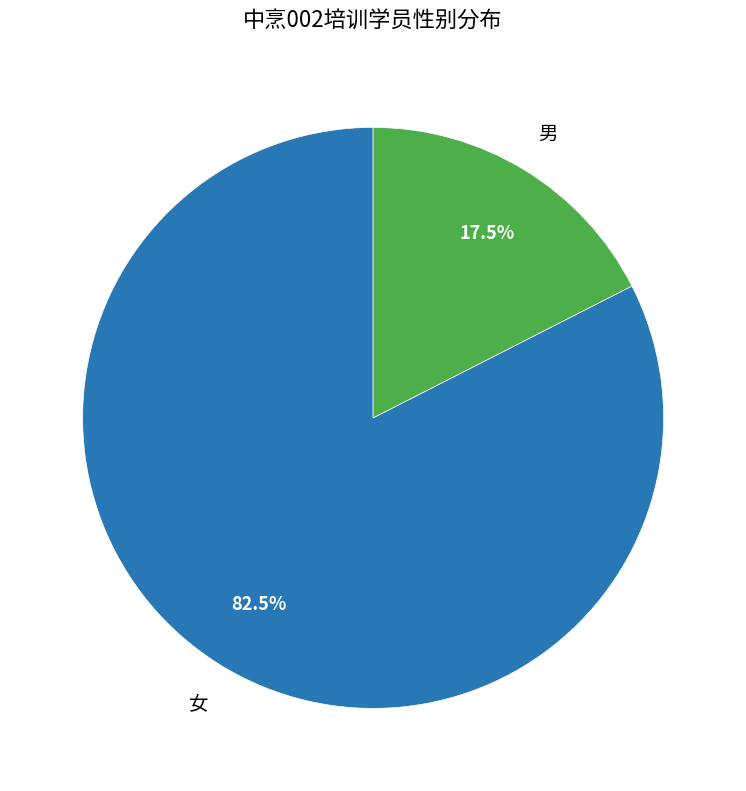

True or false: 女 accounts for 90% of the total.

False